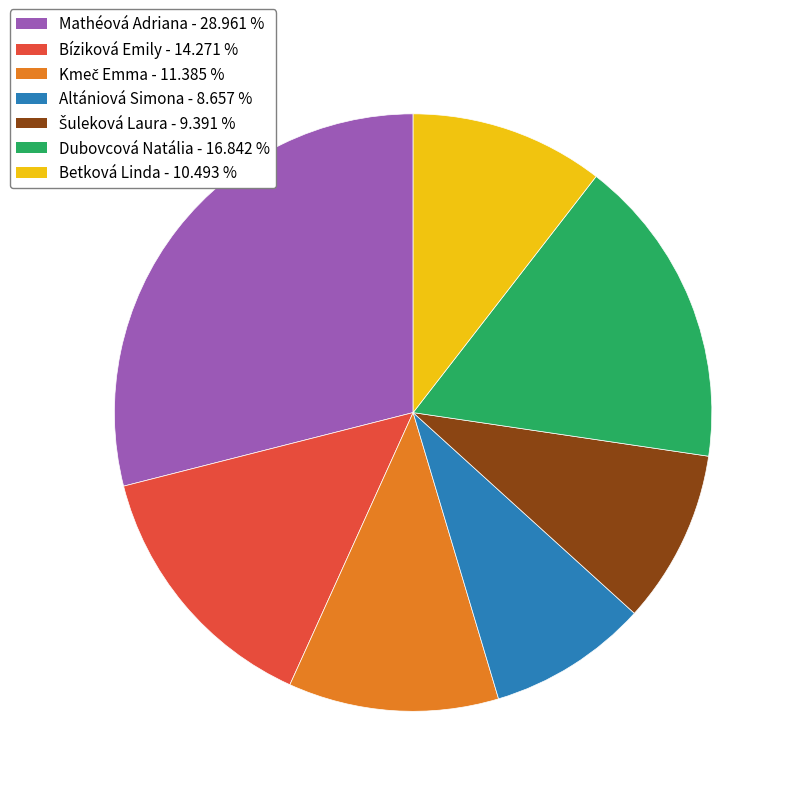

How many slices are in this pie chart?

7